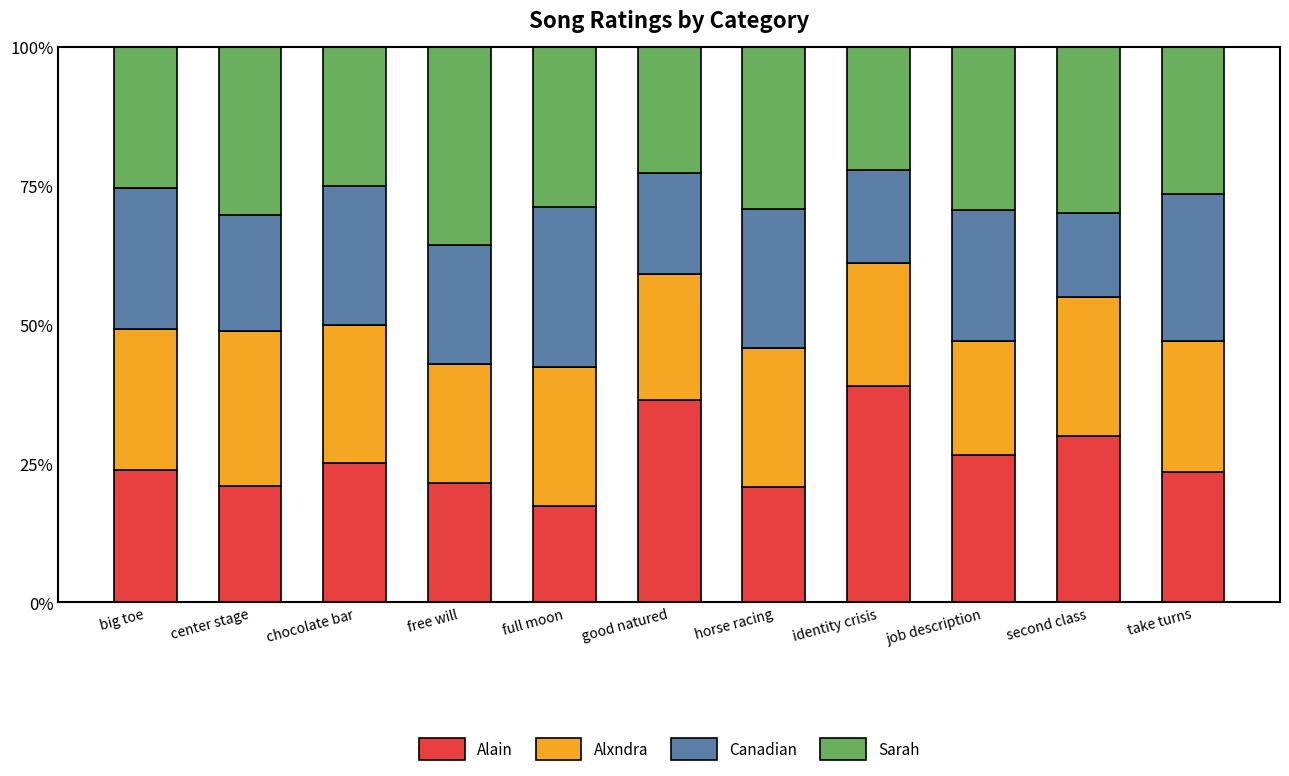

What is the maximum value for Alain?

38.9